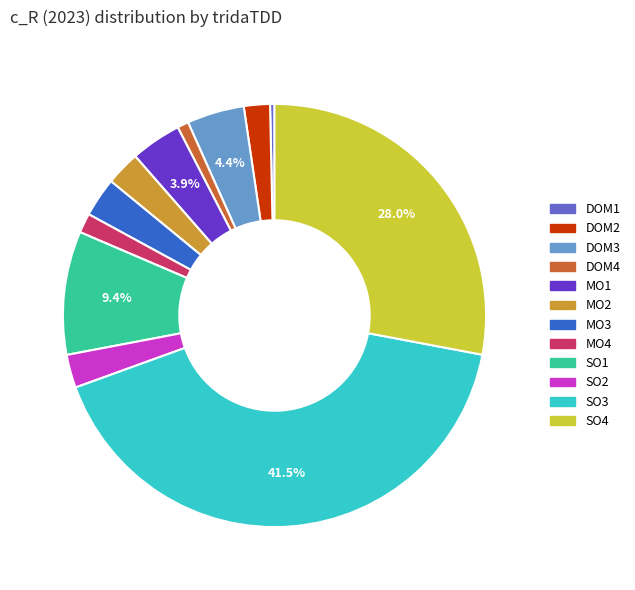

Is it true that DOM3 is 4% of the pie?

True